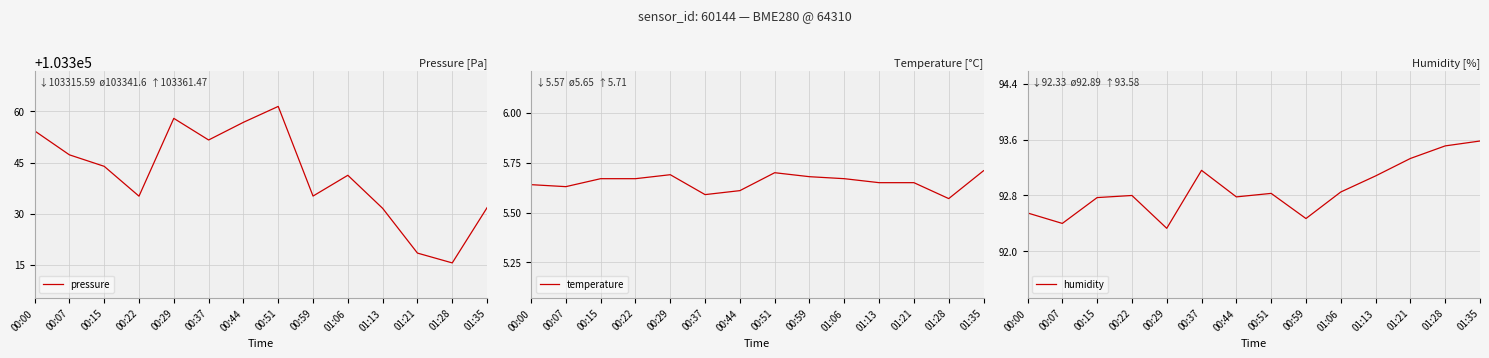

Reading right to left, what are all the values shown in this chart?

pressure: 103331.8	103315.6	103318.5	103331.6	103341.3	103335.2	103361.5	103356.8	103351.6	103358.0	103335.2	103343.9	103347.3	103354.3
temperature: 5.7	5.6	5.7	5.7	5.7	5.7	5.7	5.6	5.6	5.7	5.7	5.7	5.6	5.6
humidity: 93.6	93.5	93.3	93.1	92.8	92.5	92.8	92.8	93.2	92.3	92.8	92.8	92.4	92.5